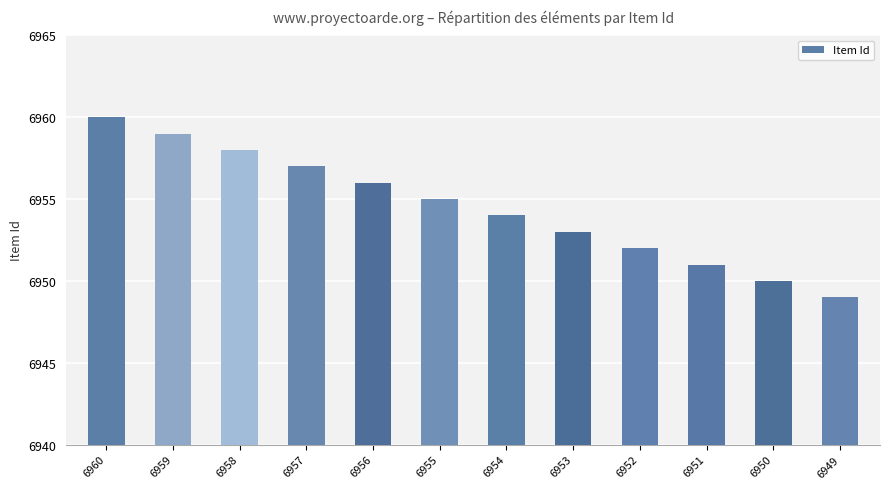

Approximately how many times larger is the value at 6955 compared to 6952?

1.0